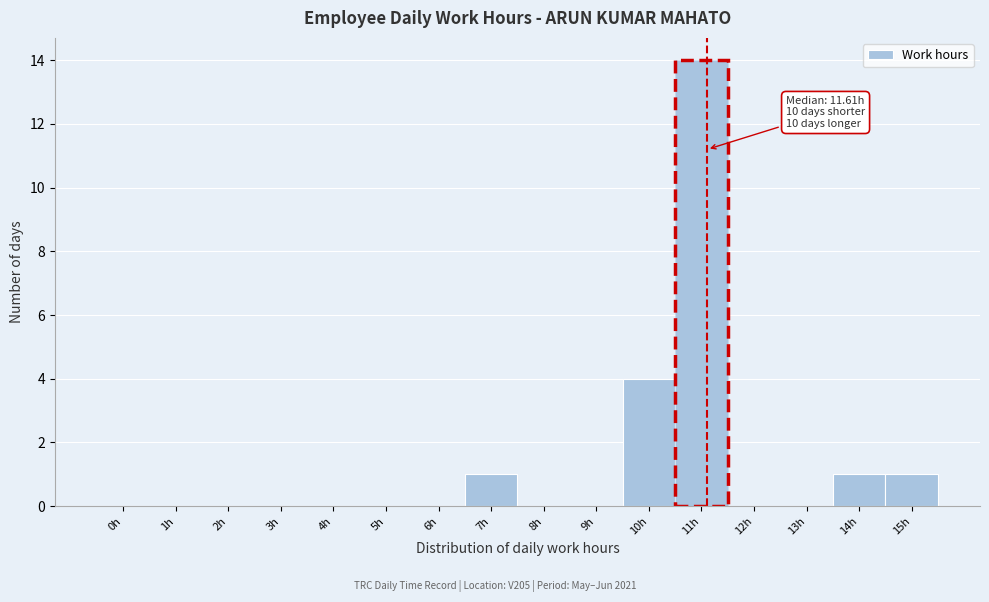

Reading left to right, extract all data points from this chart.

0h=0	1h=0	2h=0	3h=0	4h=0	5h=0	6h=0	7h=1	8h=0	9h=0	10h=4	11h=14	12h=0	13h=0	14h=1	15h=1